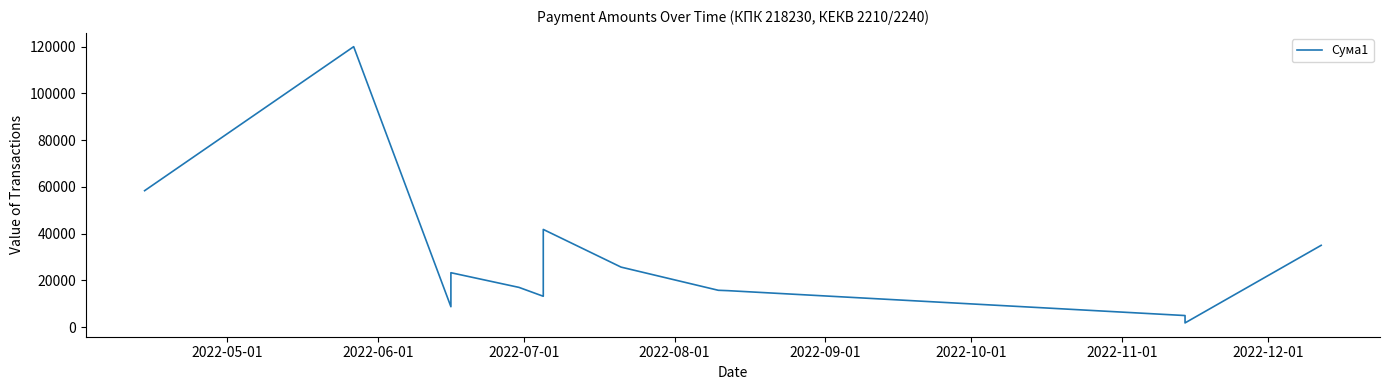

What is the change in value from 2022-05-01 to 2022-06-01?

+61620.0